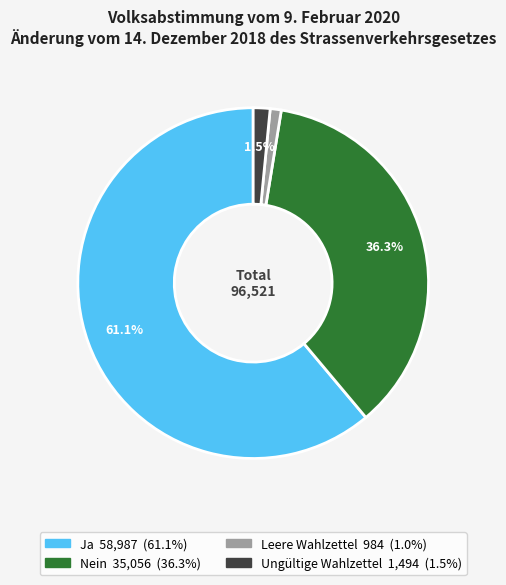

To the nearest percent, what is the average slice percentage?

25%